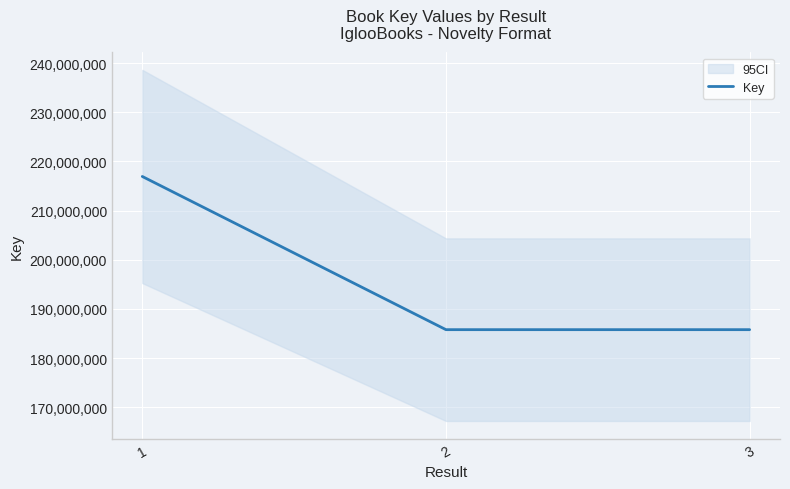

What is the value of the 1st point from the left?

216944211